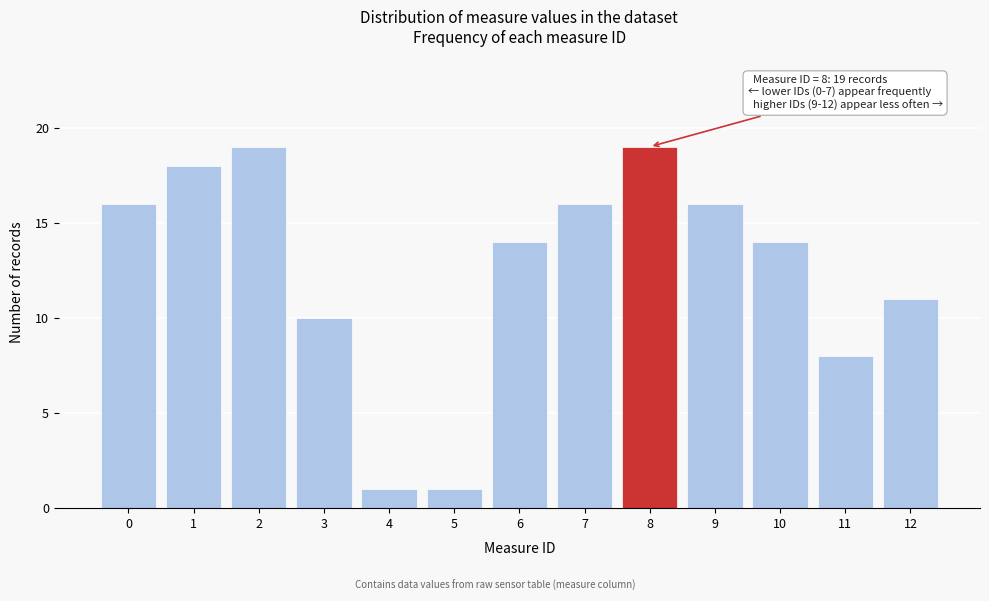

Reading left to right, what are all the values shown in this chart?

0=16	1=18	2=19	3=10	4=1	5=1	6=14	7=16	8=19	9=16	10=14	11=8	12=11